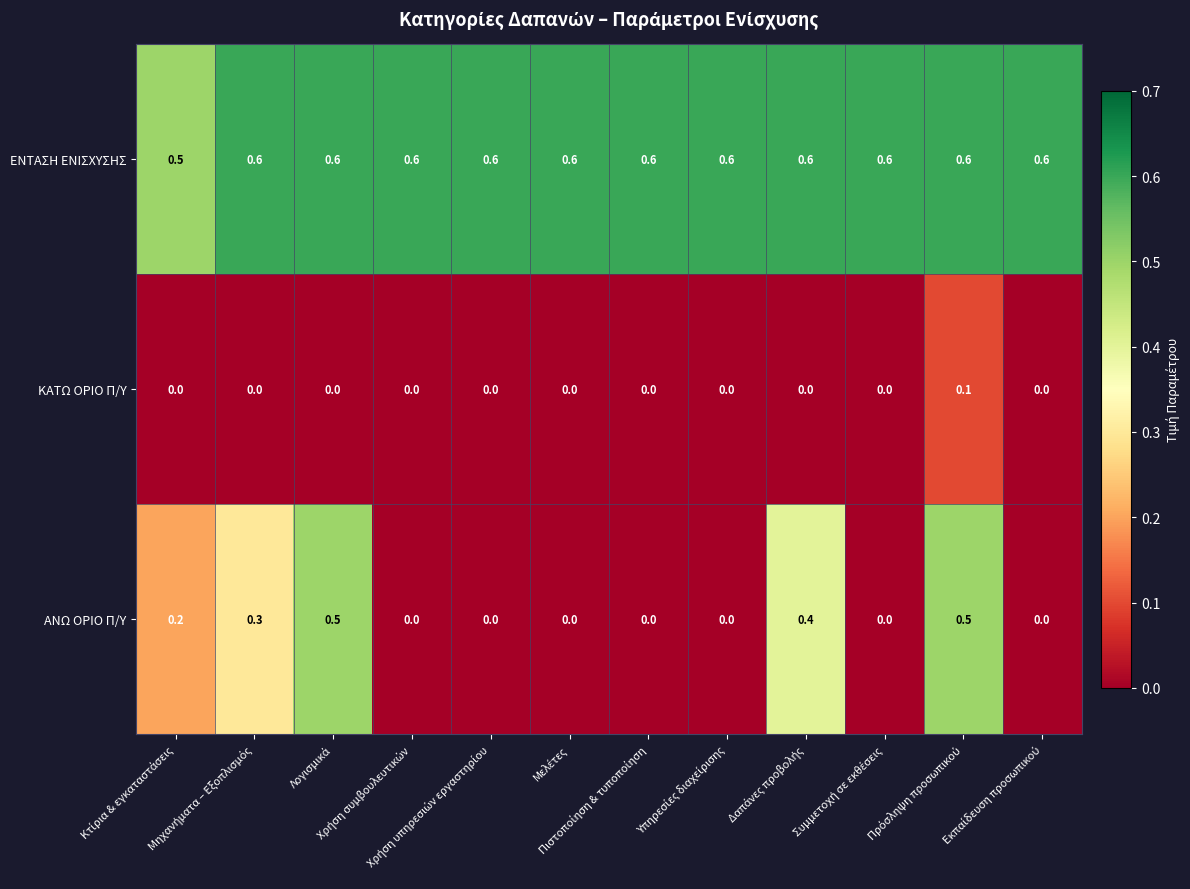

At how many categories does at least one series exceed 0?

12